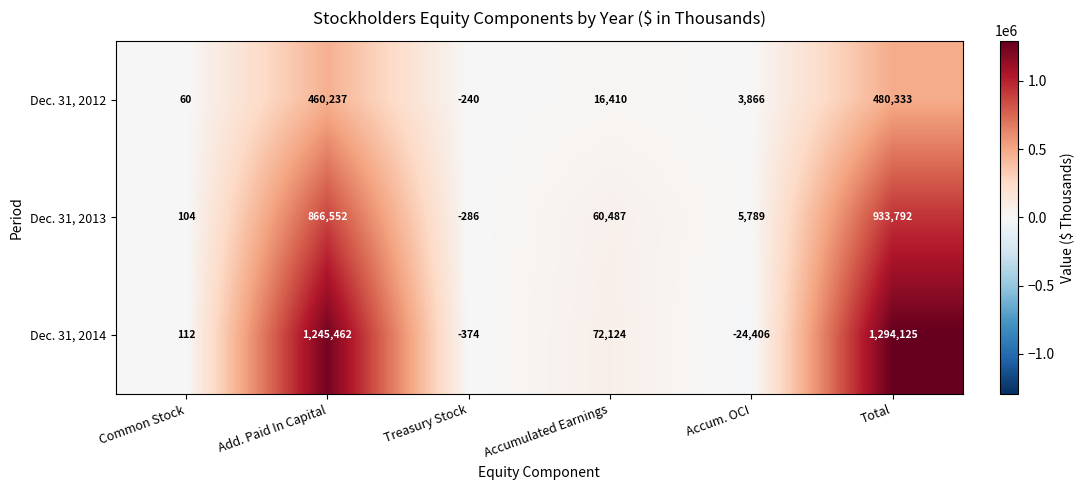

How many values in Dec. 31, 2012 are below zero?

1